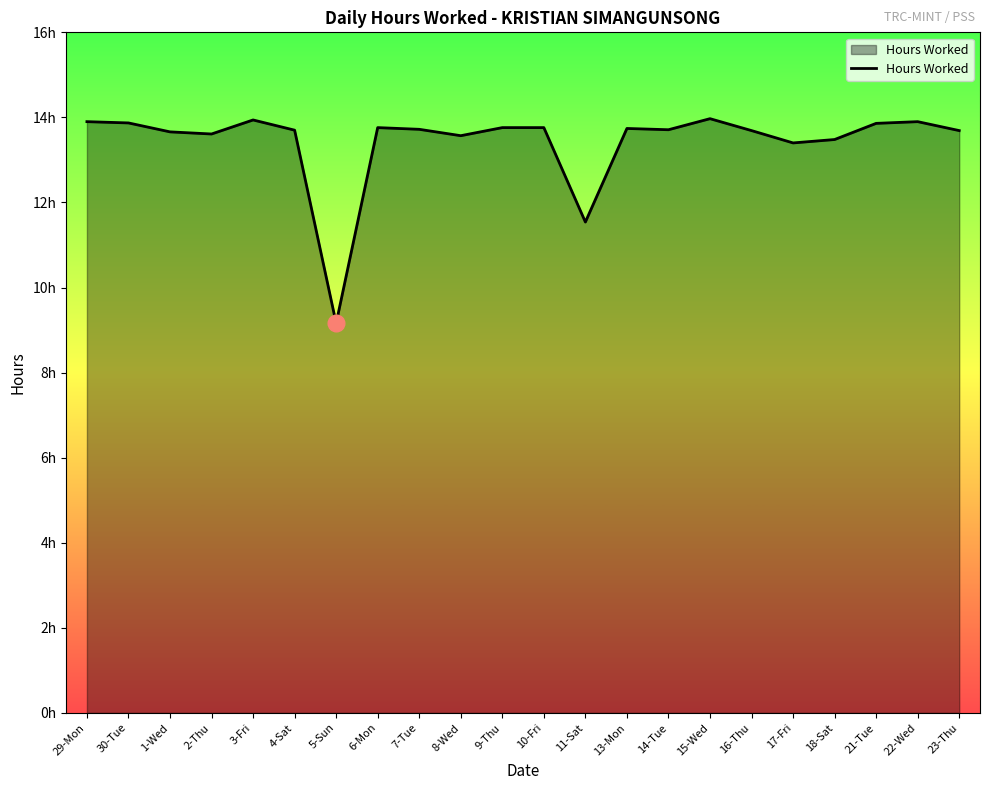

Does the chart display data point markers on the line(s)?

No